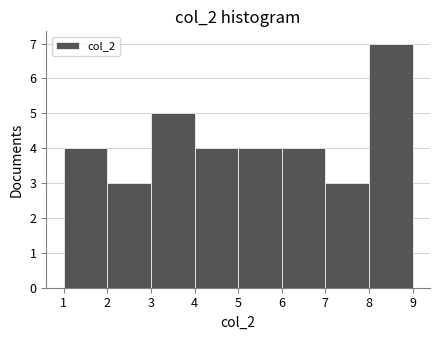

Which range on the x-axis has the tallest bar?

8 to 9